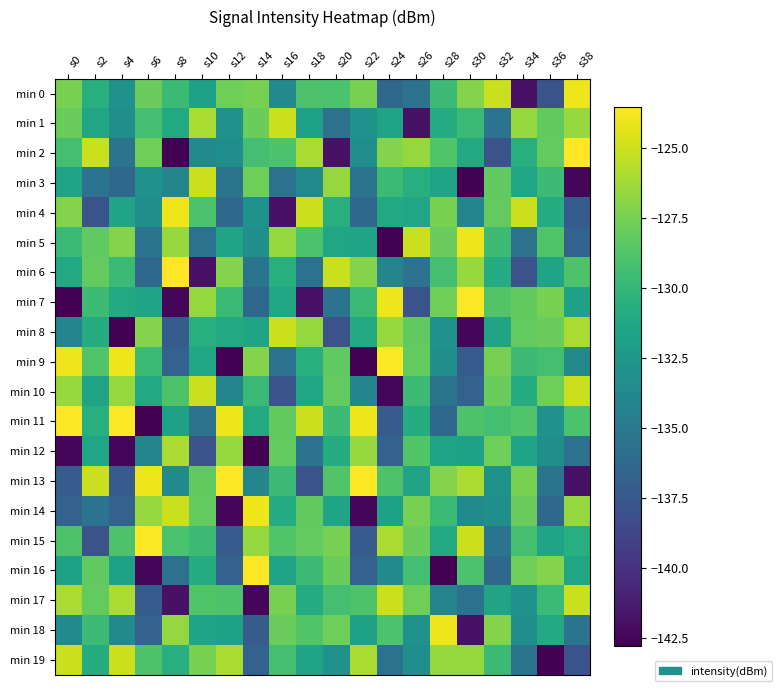

Rank the series at s36 from highest to lowest value.

min 16, min 7, min 10, min 8, min 2, min 1, min 5, min 9, min 3, min 17, min 4, min 18, min 6, min 15, min 11, min 12, min 13, min 14, min 0, min 19